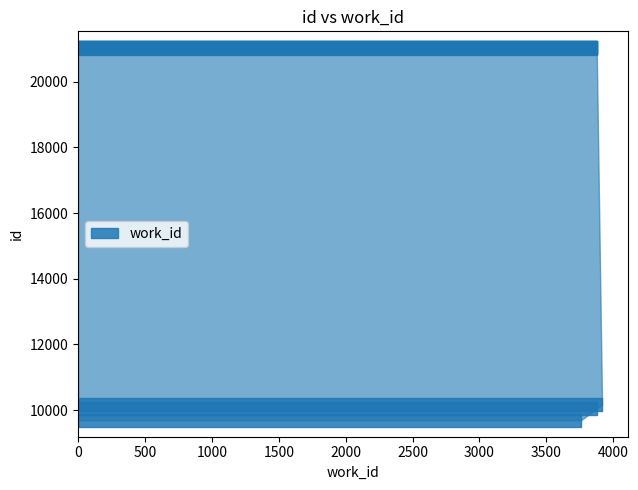

Reading left to right, list all the values displayed in this chart.

3757	3876	3916	3876	3876	3876	3876